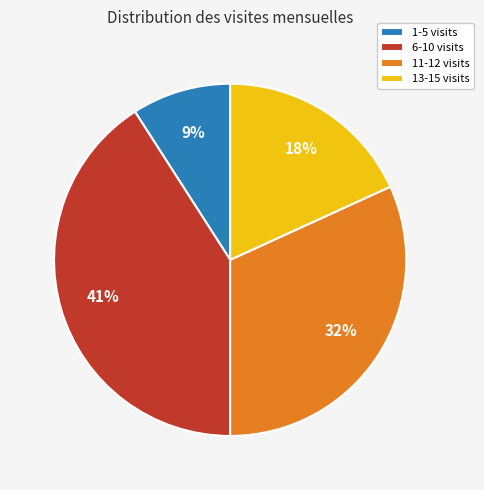

To the nearest percent, what is the average slice percentage?

25%